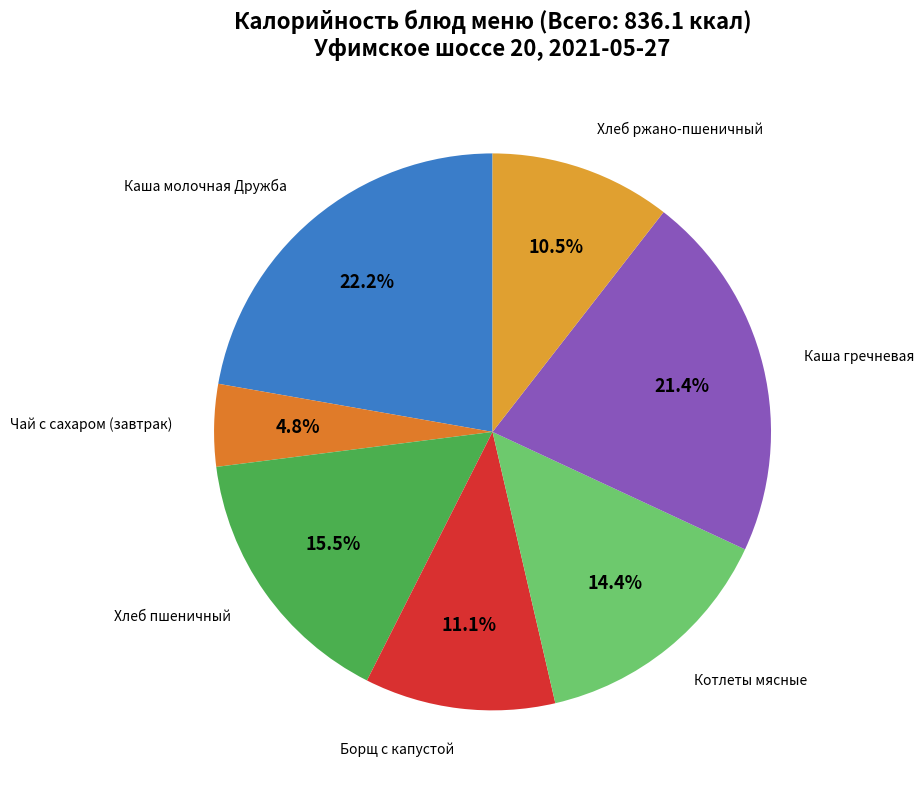

Count the number of slices in the pie.

7